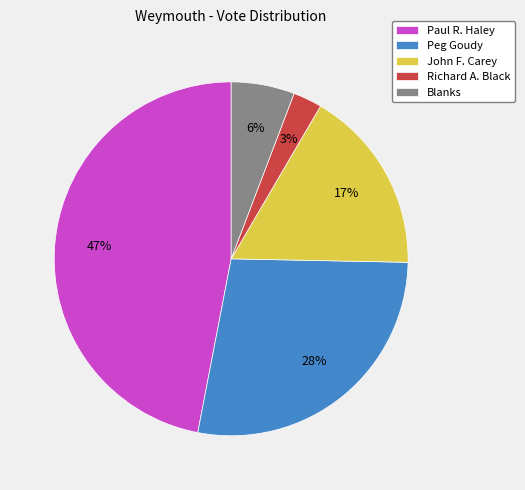

To the nearest percent, what is the average slice percentage?

20%